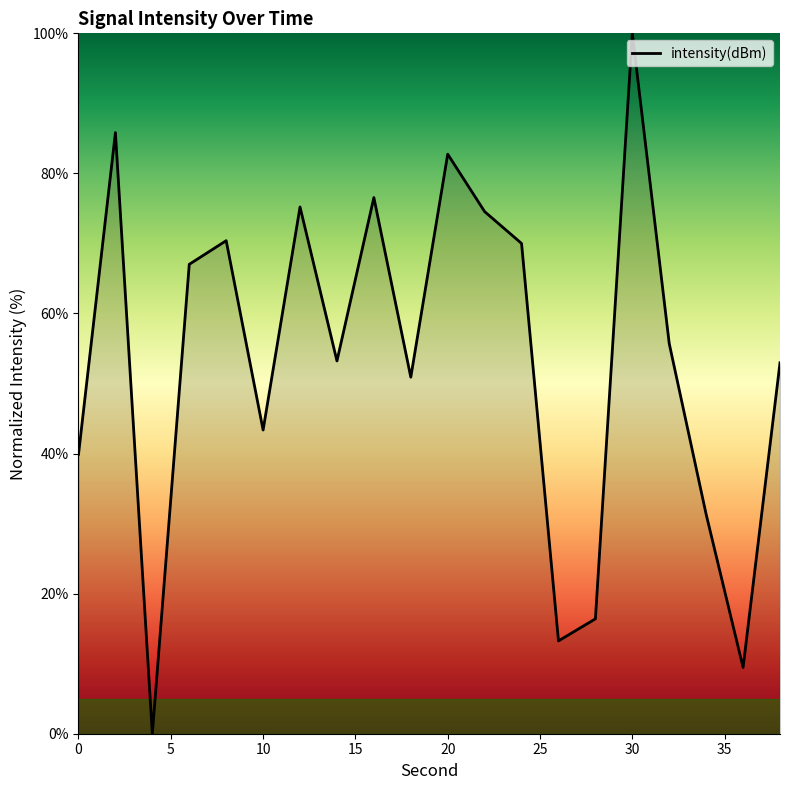

What is the maximum value shown in the chart?

100.0